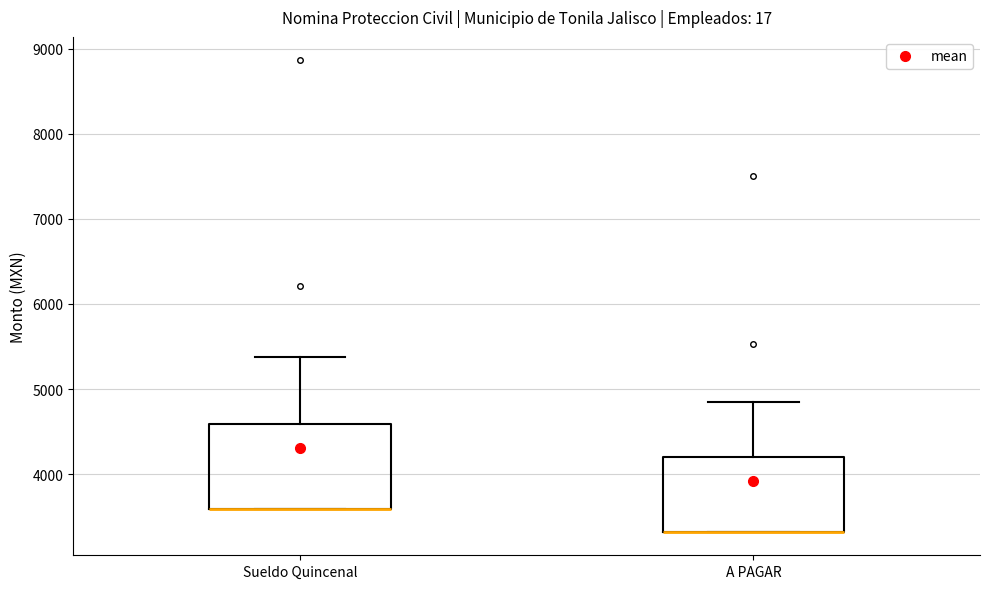

Reading left to right, read every box against the y-axis: the position of its median line, the range the box covers, and the ends of its whiskers. The values are not printed on the chart, so give them approximately, as read against the axis.

Sueldo Quincenal: median 3600 (drawn on the box's lower edge), box 3600 to 4600, whiskers 3600 to 5400
A PAGAR: median 3300 (drawn on the box's lower edge), box 3300 to 4200, whiskers 3300 to 4800